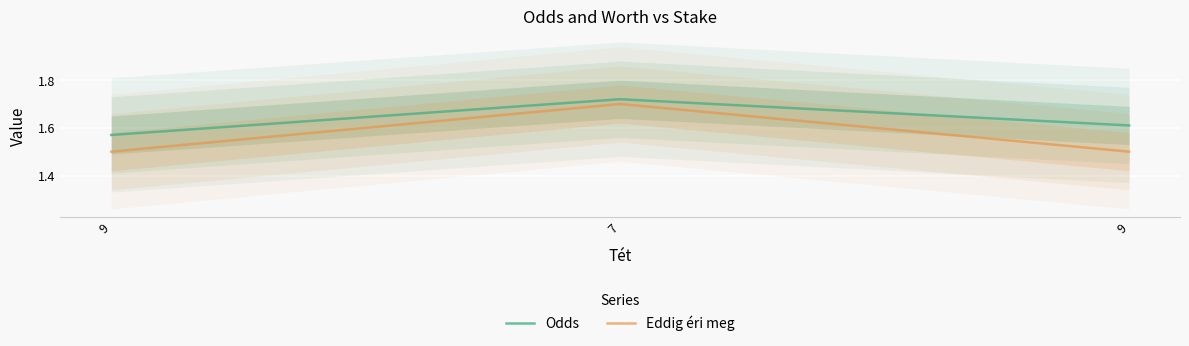

Which series has the largest total across all categories?

Odds